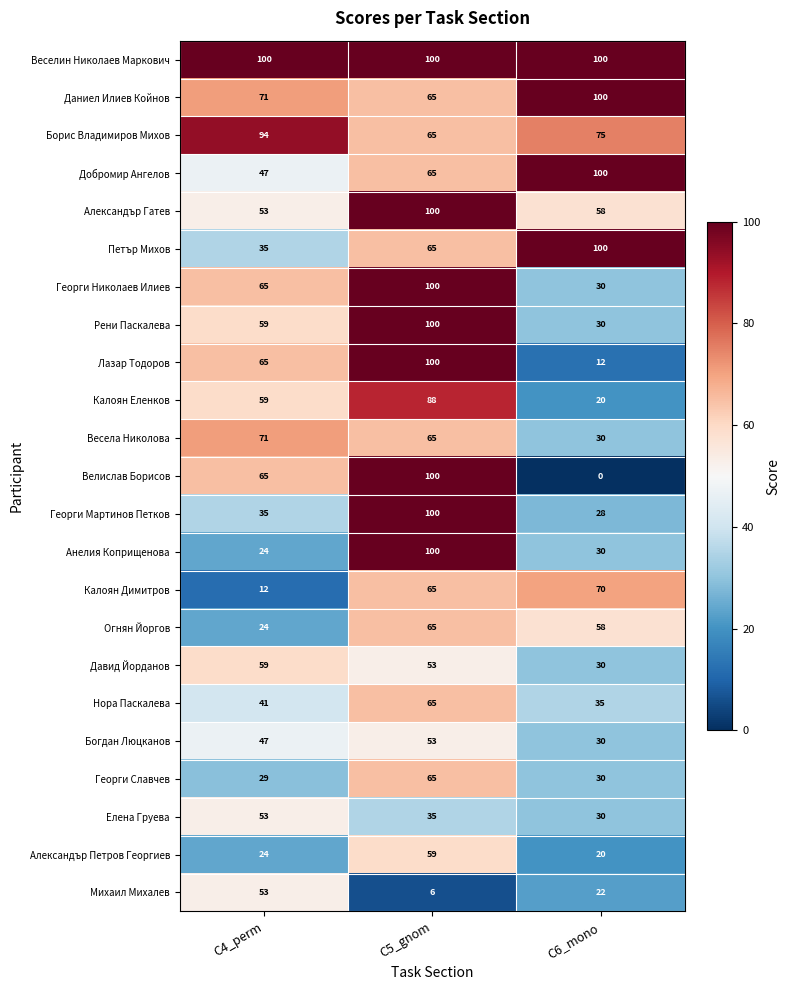

Count the number of categories in the chart.

3